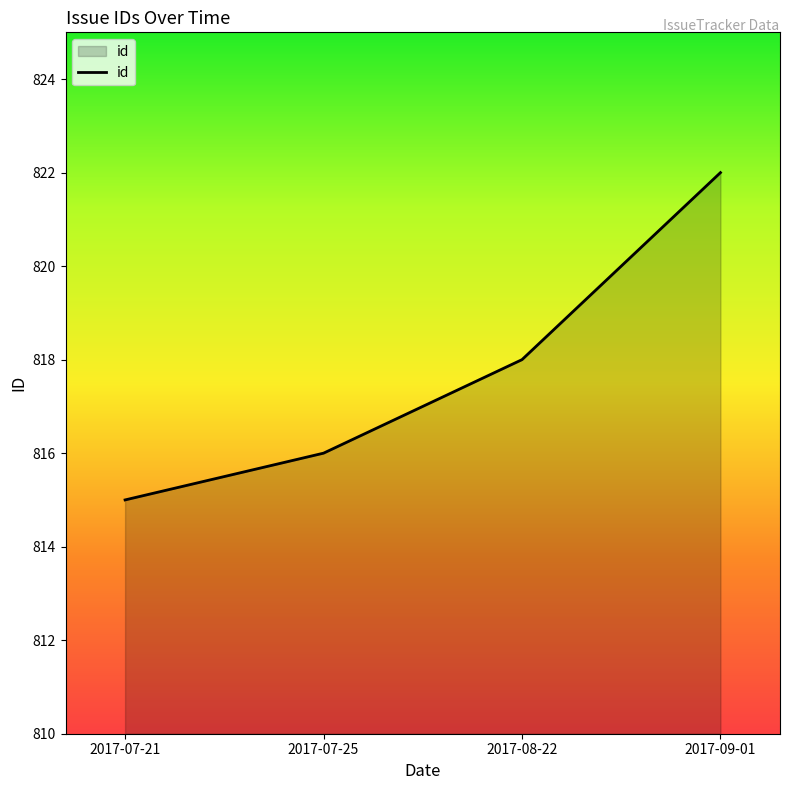

What is the difference between the values at 2017-09-01 and 2017-07-21?

7